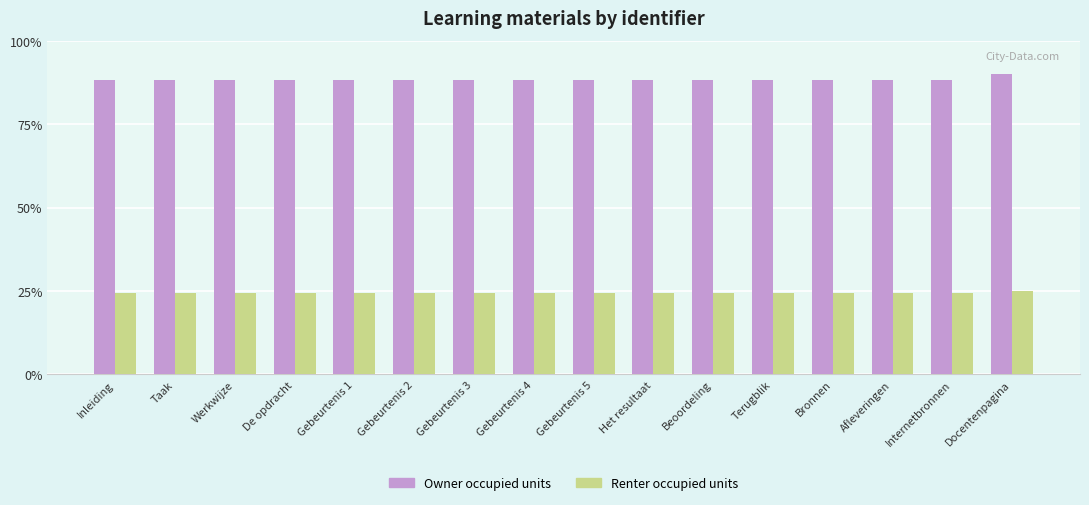

Reading left to right, what are all the values shown in this chart?

Owner occupied units: 88.3	88.3	88.3	88.3	88.3	88.3	88.4	88.4	88.4	88.4	88.3	88.3	88.3	88.3	88.3	90.0
Renter occupied units: 24.5	24.5	24.5	24.5	24.5	24.5	24.5	24.5	24.5	24.5	24.5	24.5	24.5	24.5	24.5	25.0